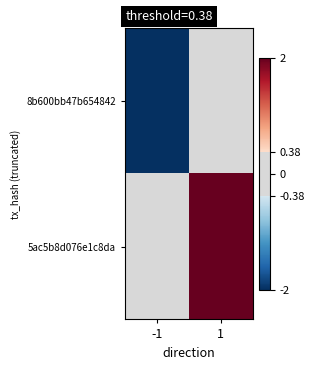

What is the difference between the highest and lowest values at 1?

8